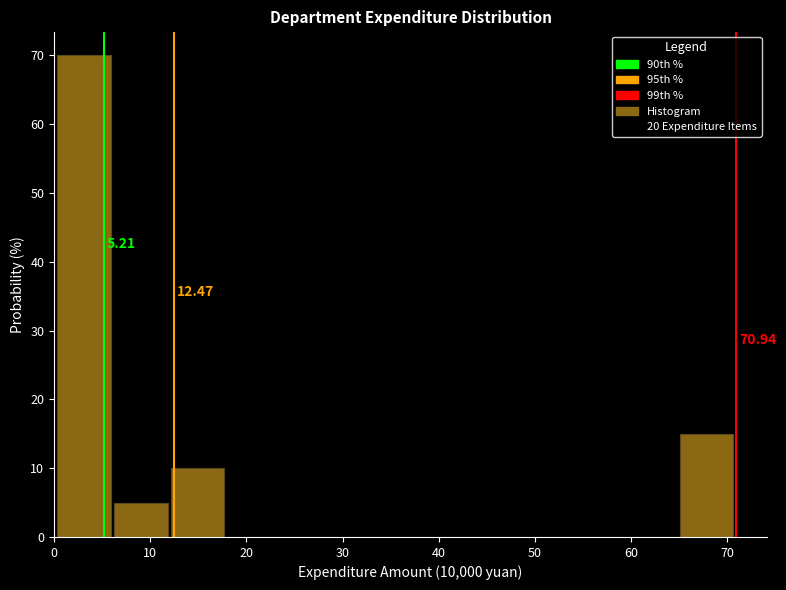

Which range on the x-axis has the tallest bar?

0 to 6